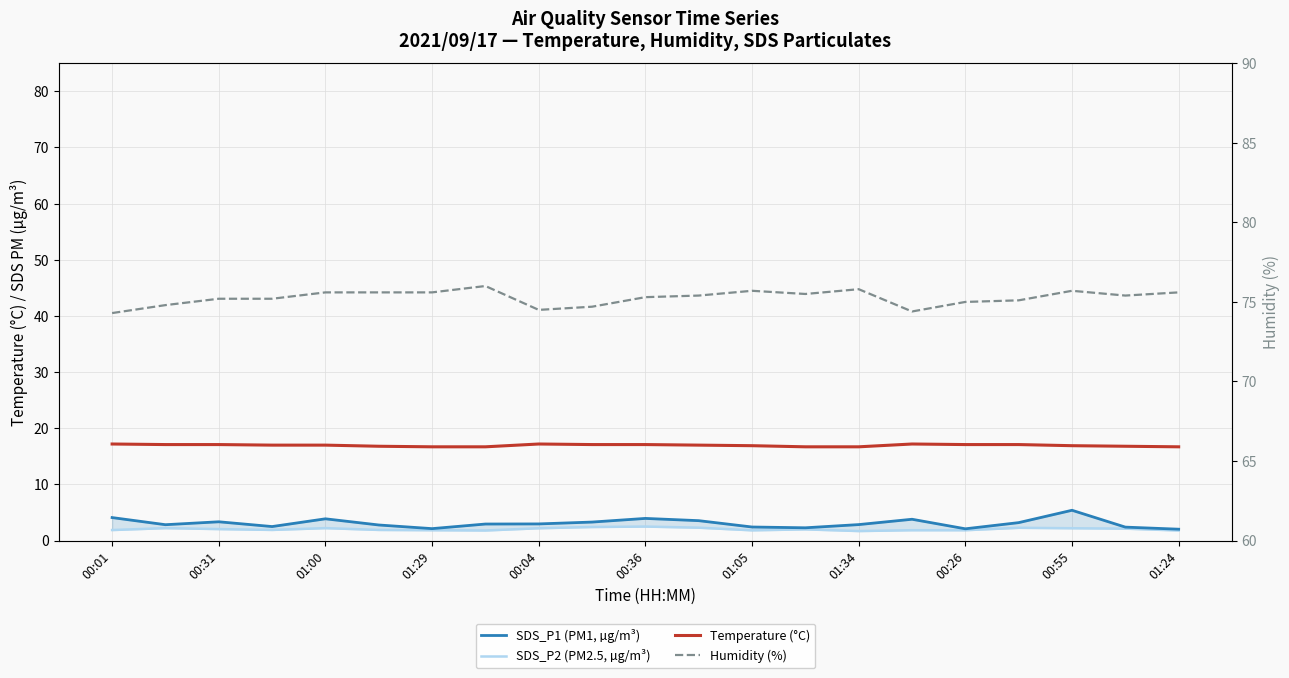

What is the maximum value for Temperature (°C)?

17.2